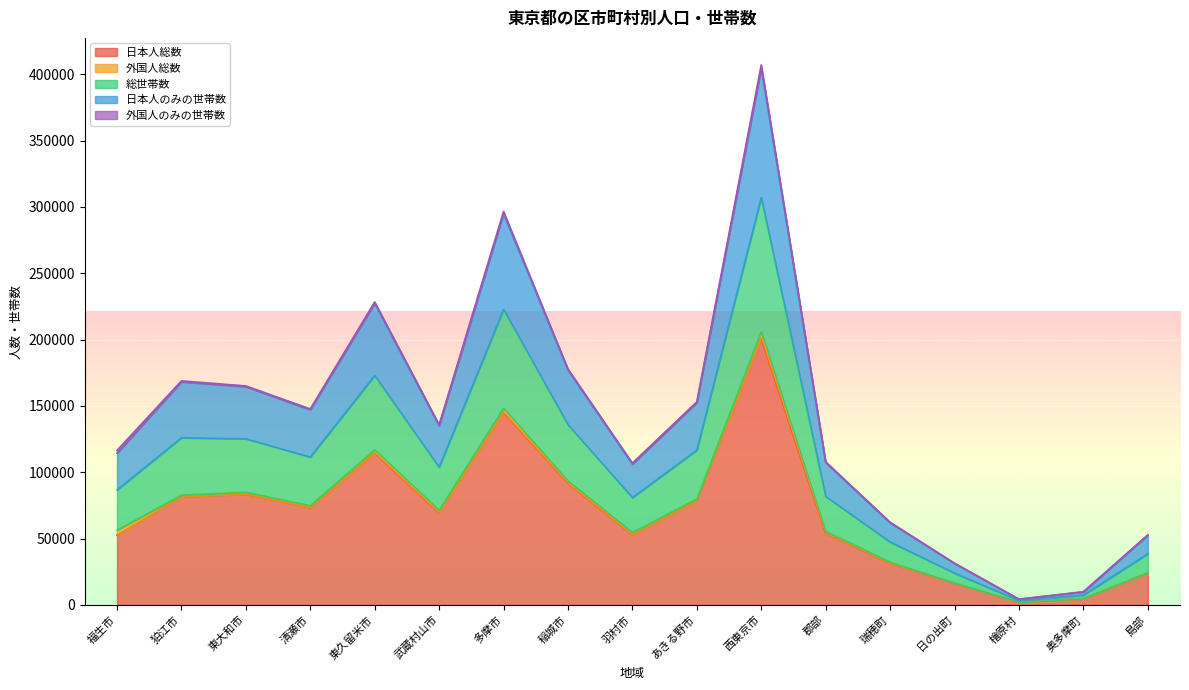

What position from the left is 島部?

17